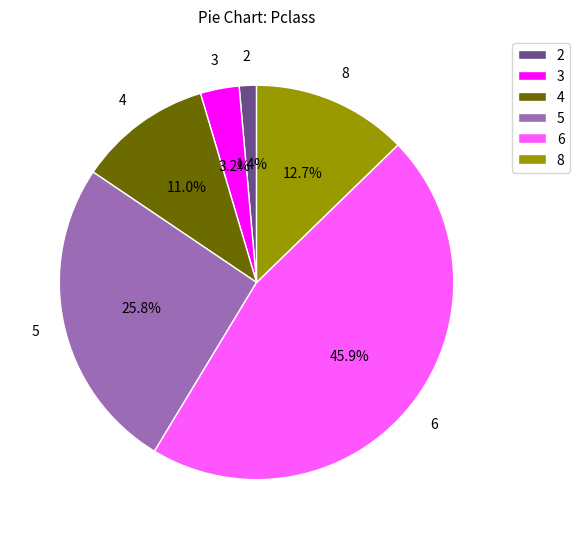

Is there a majority slice in this chart?

No